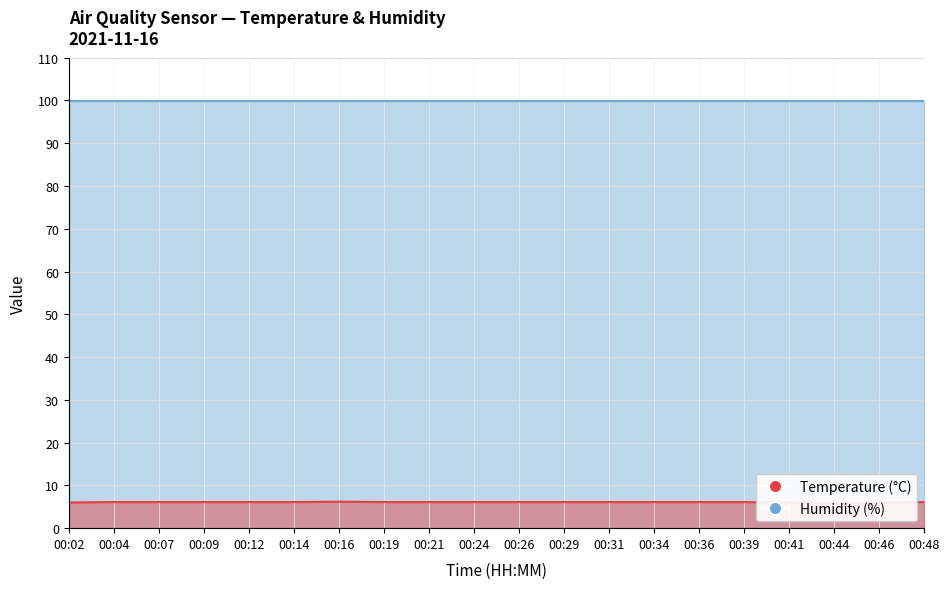

How many lines are shown in the chart?

2